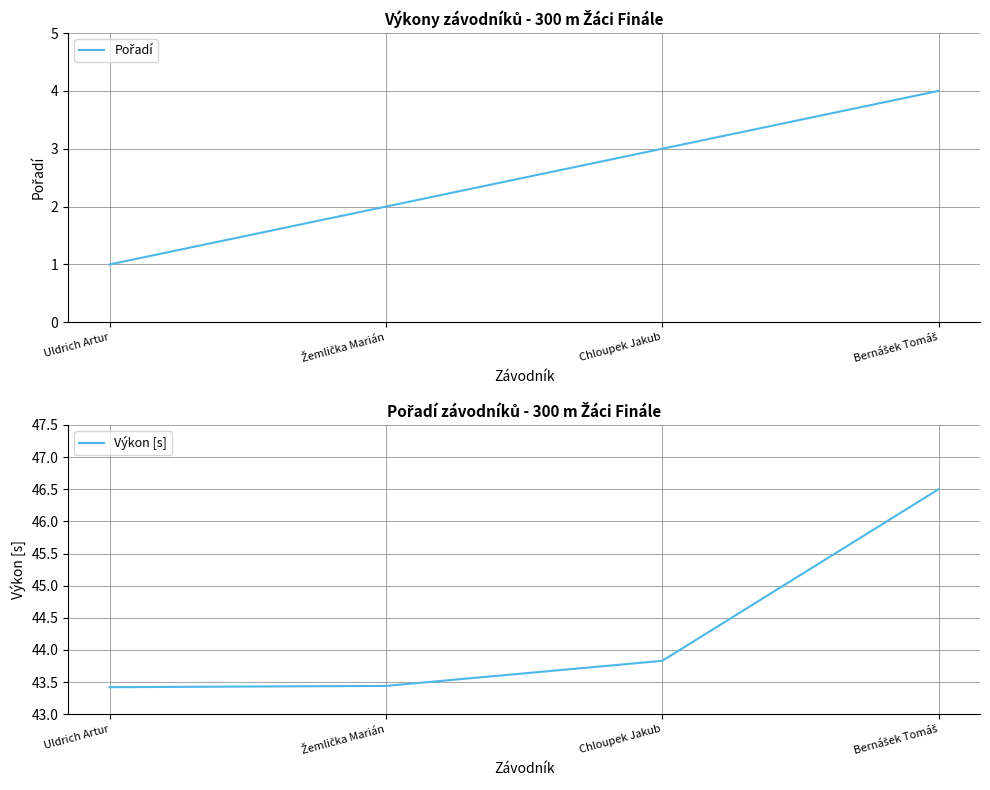

Which series has the largest total across all categories?

Výkon [s]